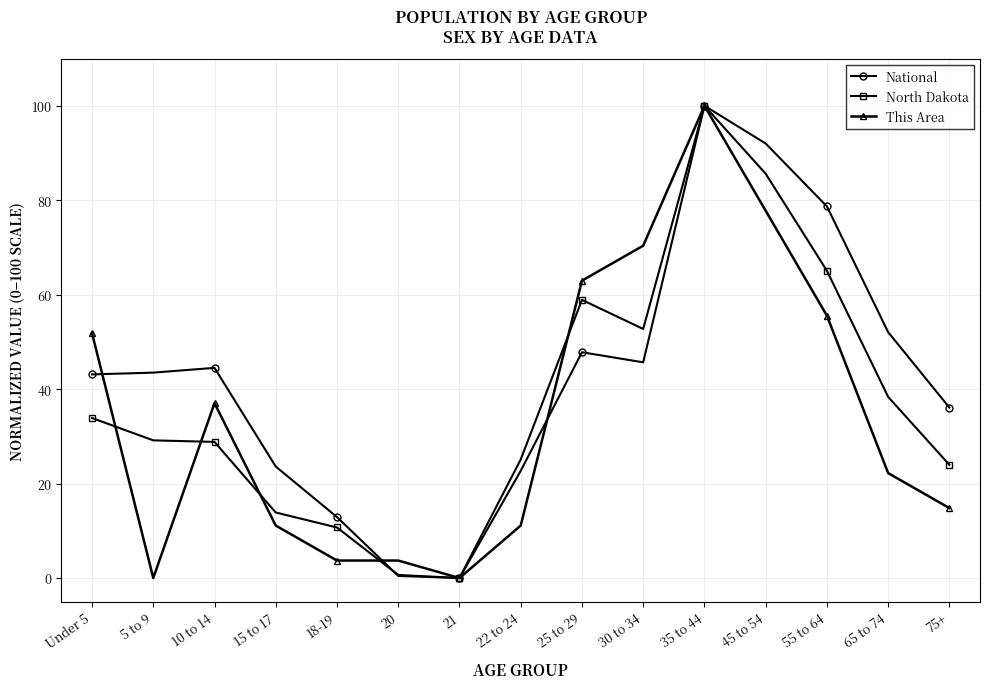

How many data points in This Area are above 22?

8